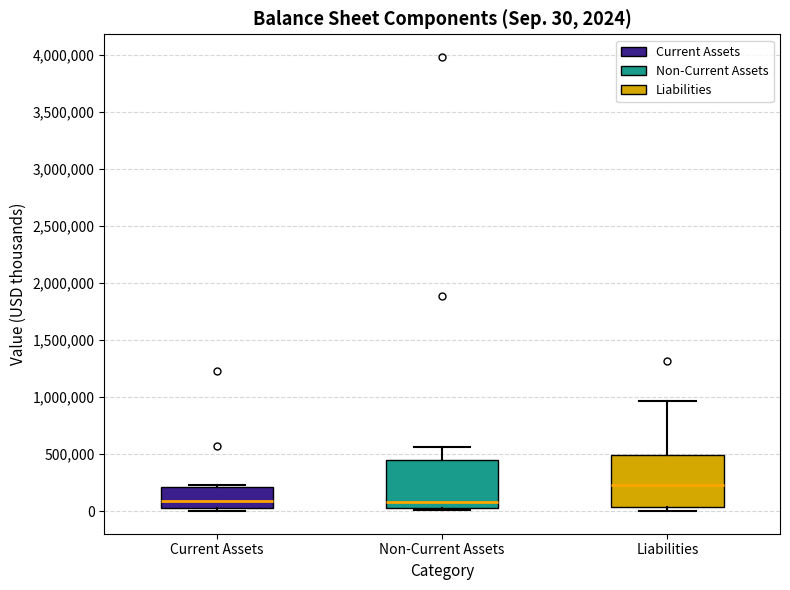

Which box has the highest median line?

Liabilities